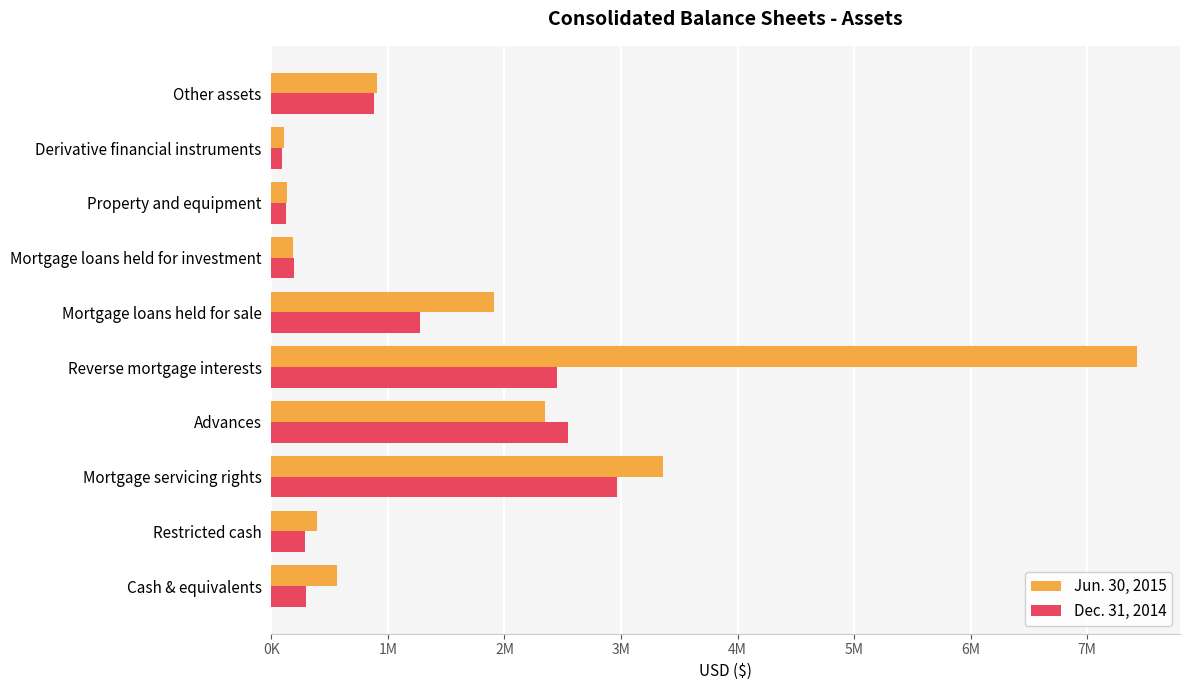

What is the difference between the maximum and minimum values in the Dec. 31, 2014 series?

2870270